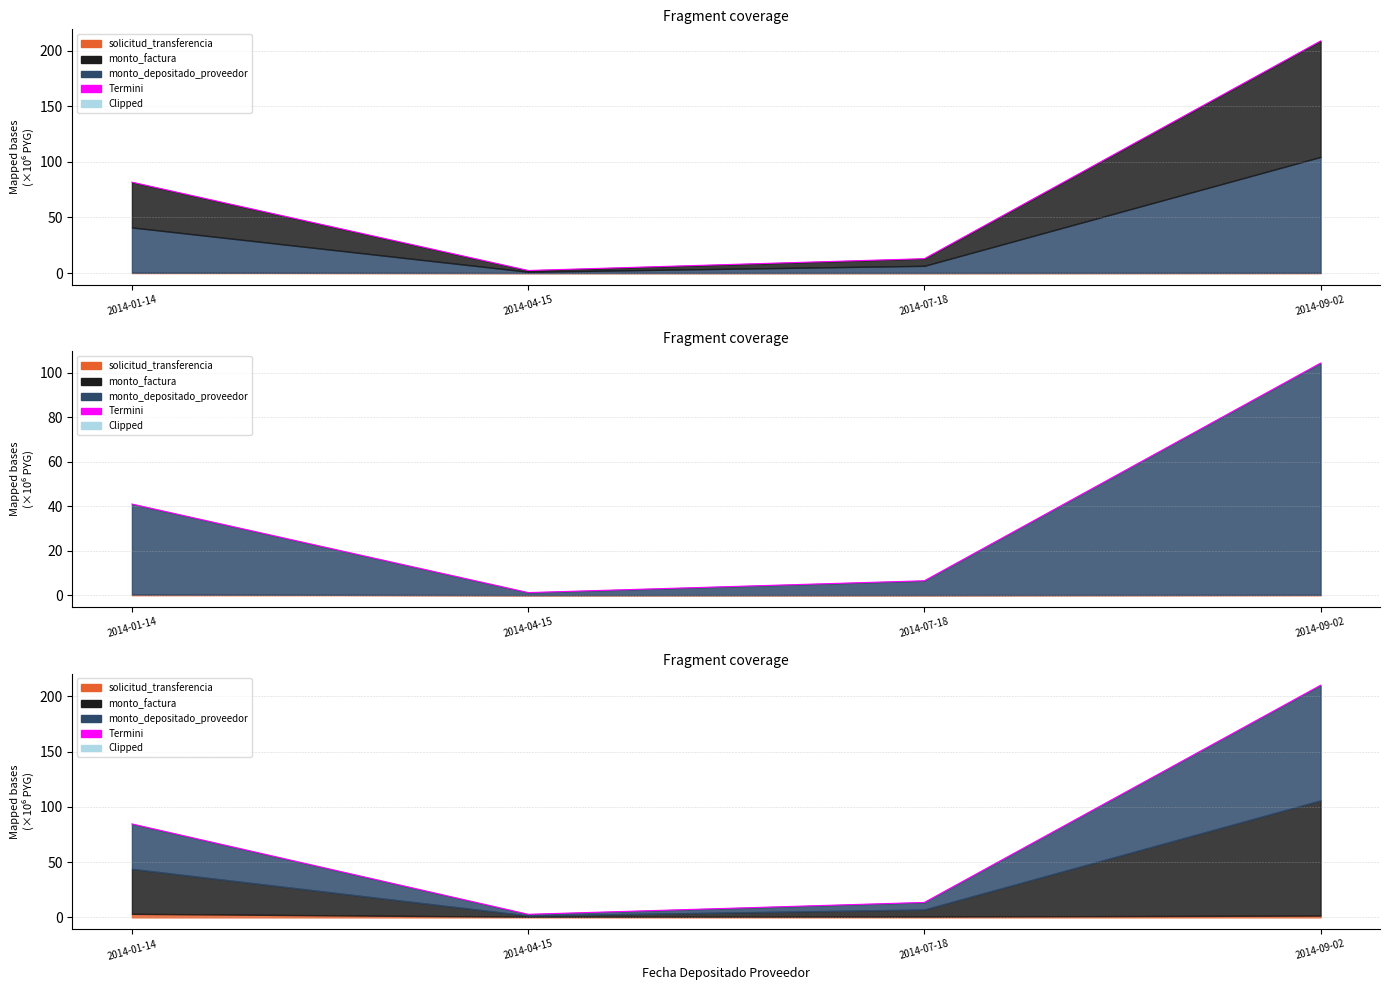

Reading left to right, transcribe all the data shown in this chart.

84.6	2.8	13.5	210.2